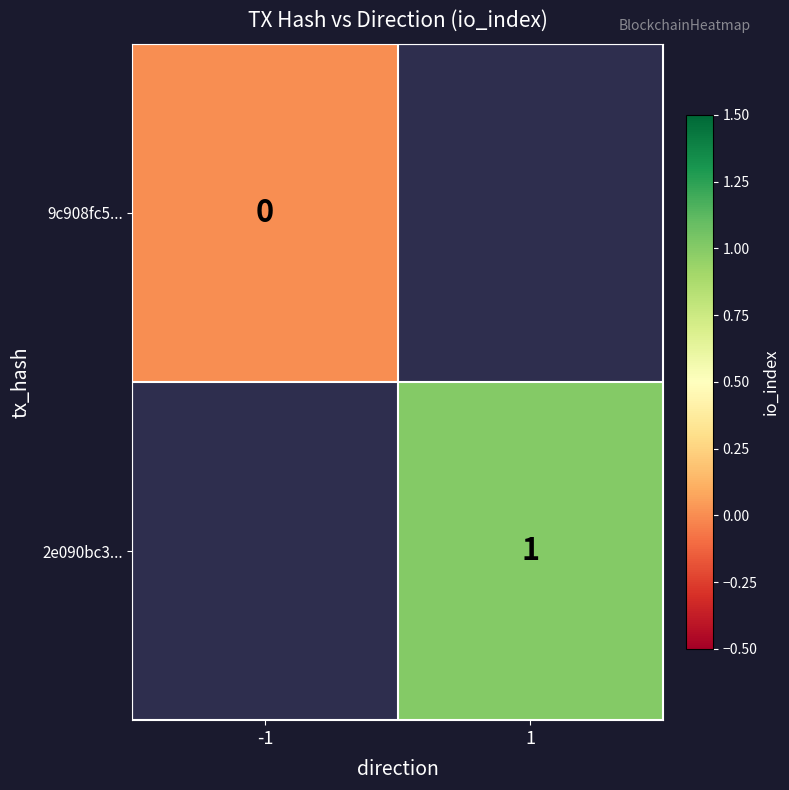

At how many categories does at least one series exceed 0?

1